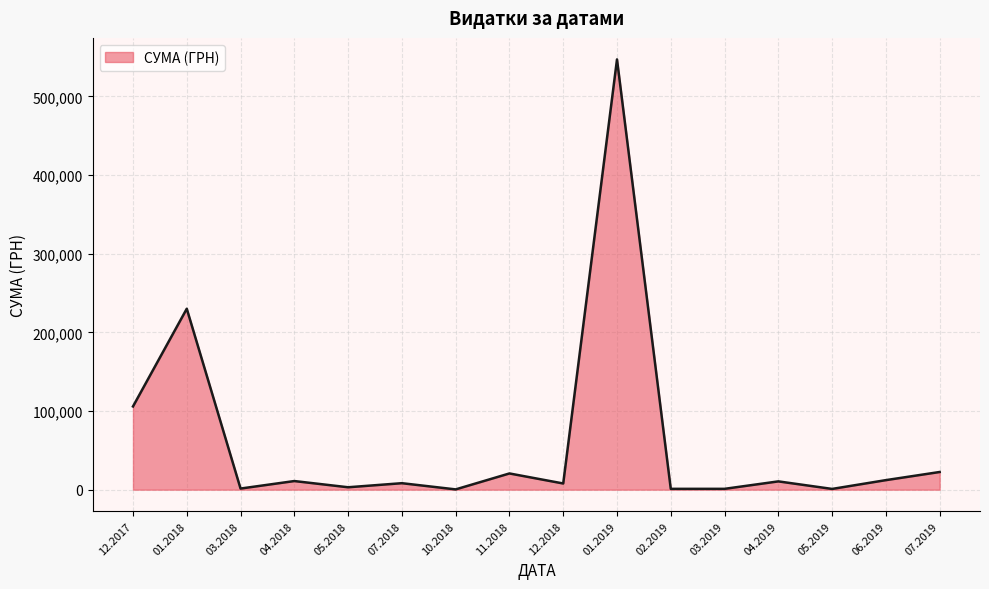

How many series are shown in this chart?

1